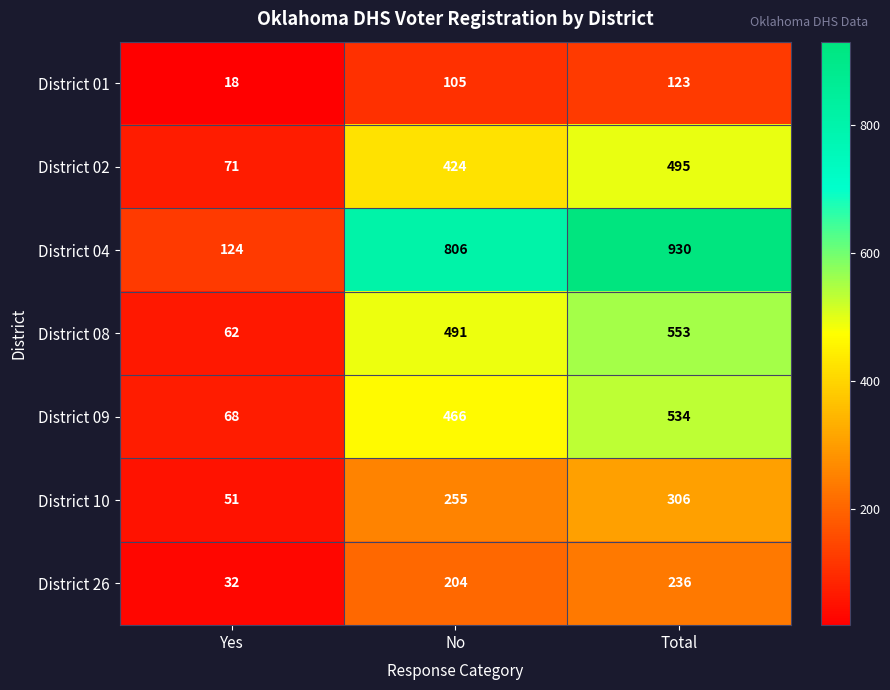

What is the total value across all series at Total?

3177